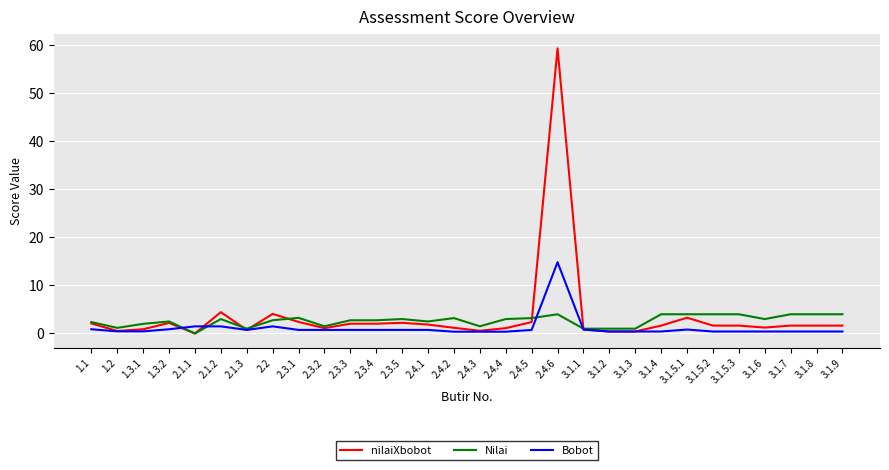

True or false: Nilai and Bobot cross at least once.

True